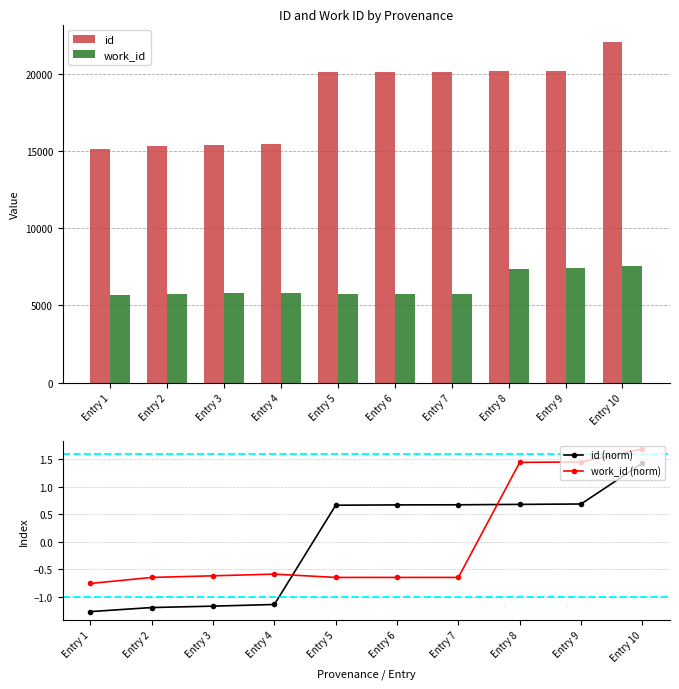

How many groups of bars are there?

10